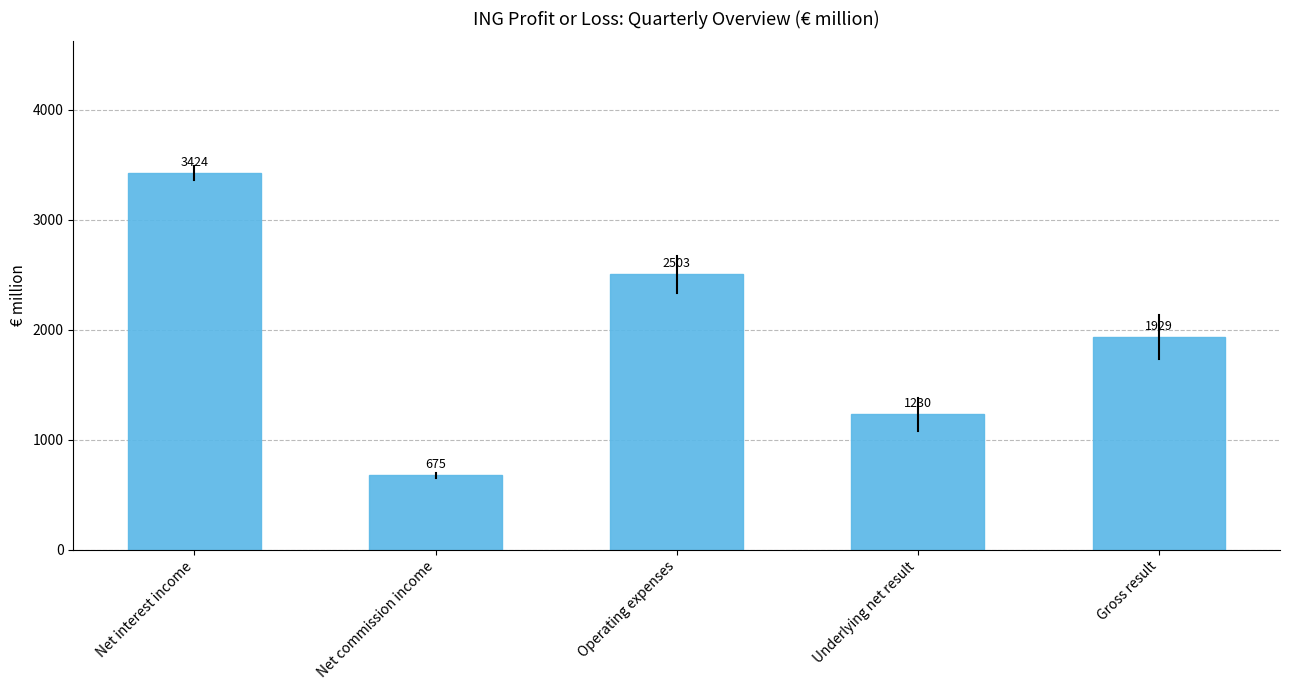

What is the difference between the second highest and second lowest values?

1273.0